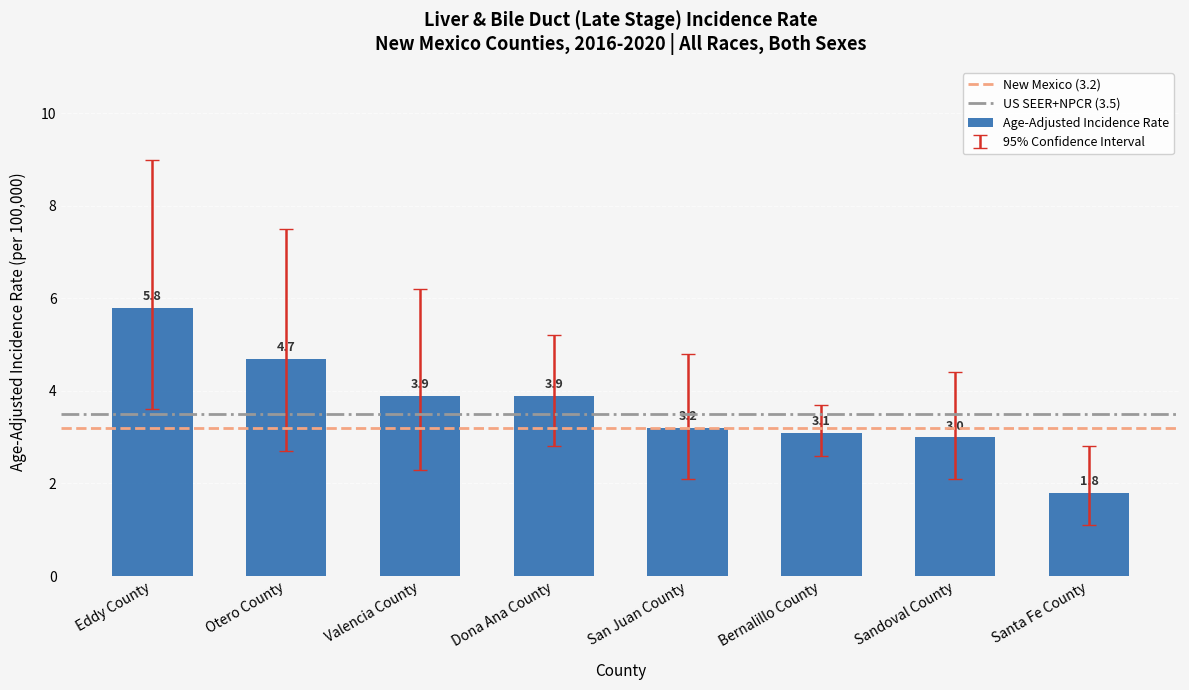

What is the change in value from Otero County to Sandoval County?

-1.7